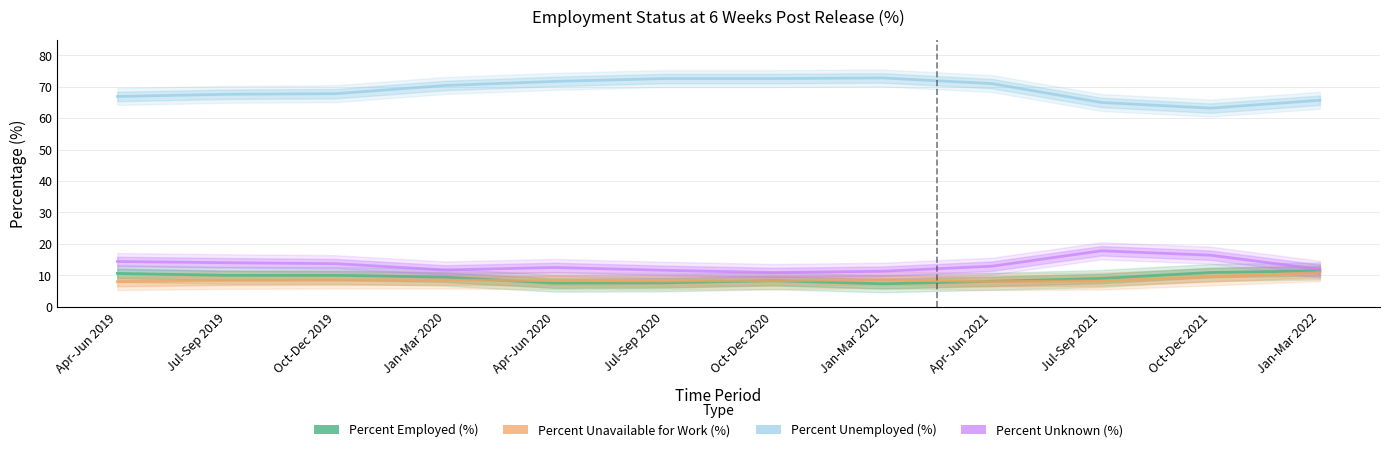

Which category has the lowest value in the Percent Employed (%) series?

Jan-Mar 2021